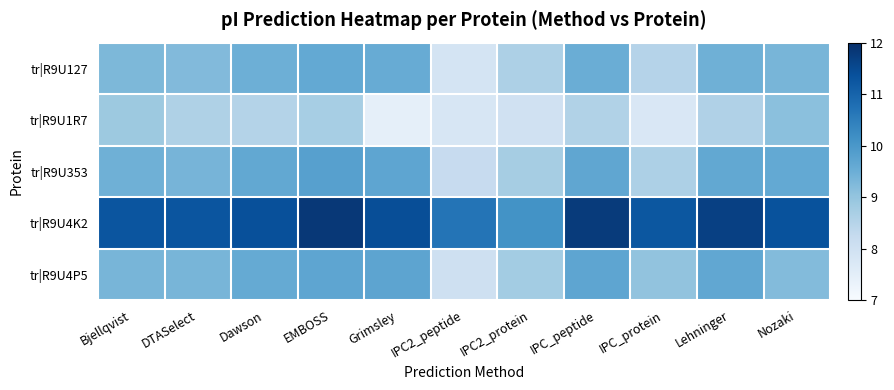

What is the difference between the highest and lowest values at DTASelect?

2.7